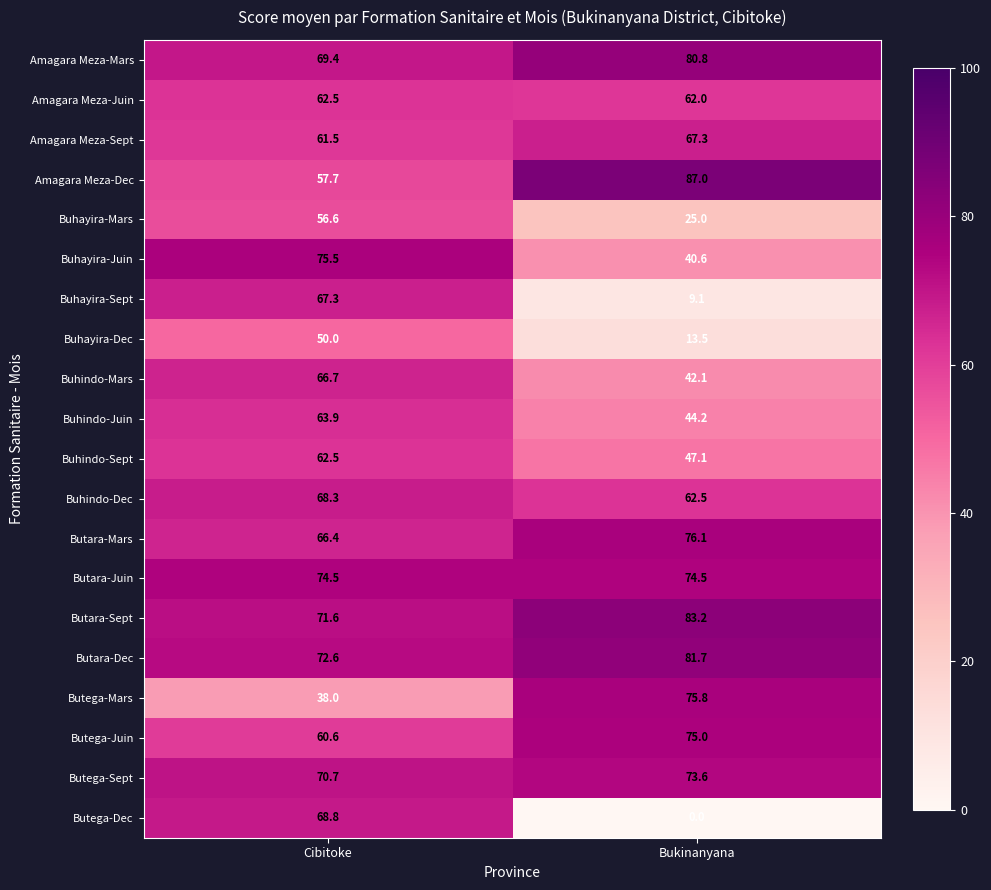

Which category has the lowest value across all series?

Bukinanyana